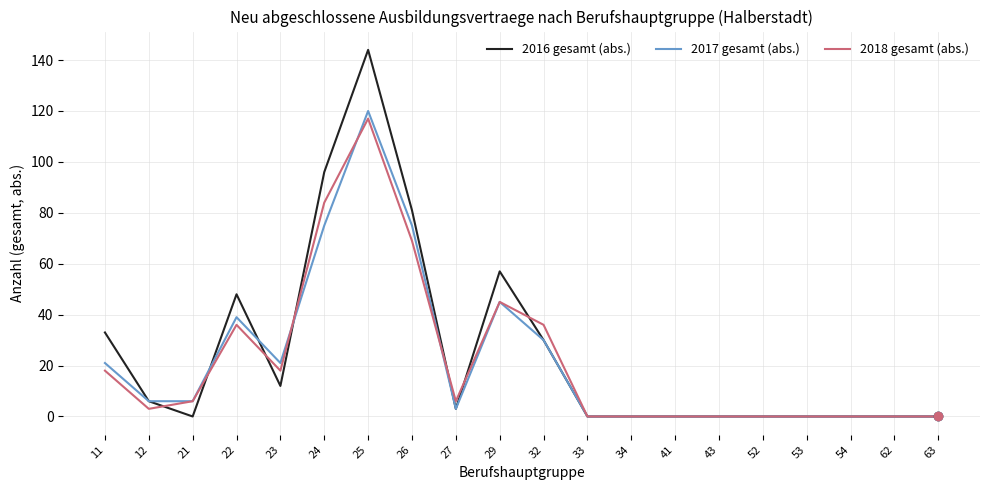

What are all the series names shown in the legend?

2016 gesamt (abs.), 2017 gesamt (abs.), 2018 gesamt (abs.)